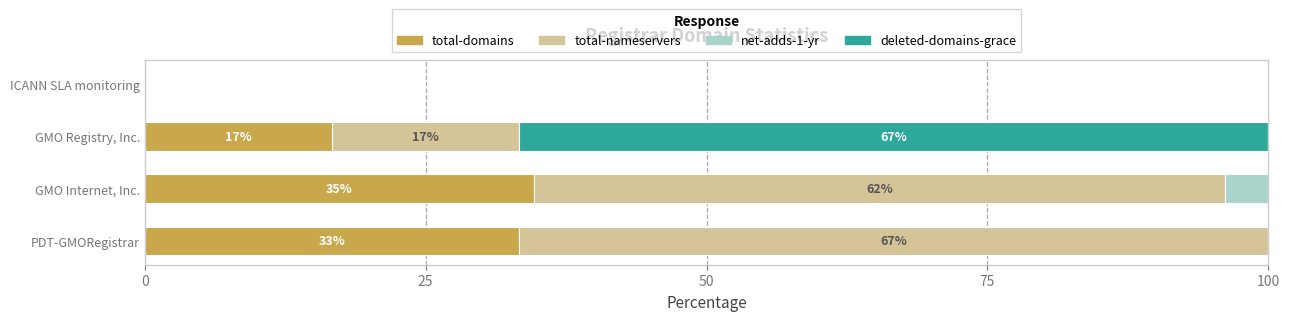

The total-domains series shows 16.7 at GMO Registry, Inc.. True or false?

True